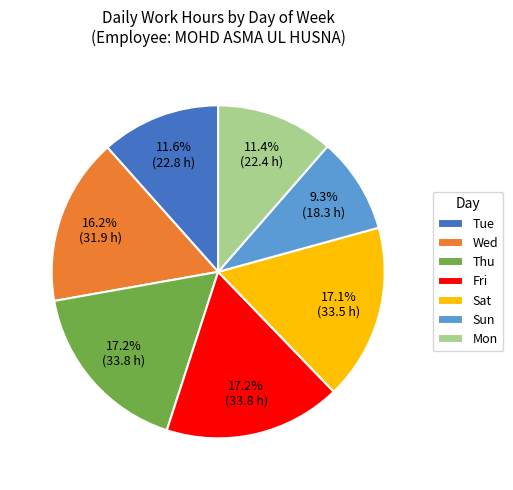

Which category has the smallest portion of the pie?

Sun